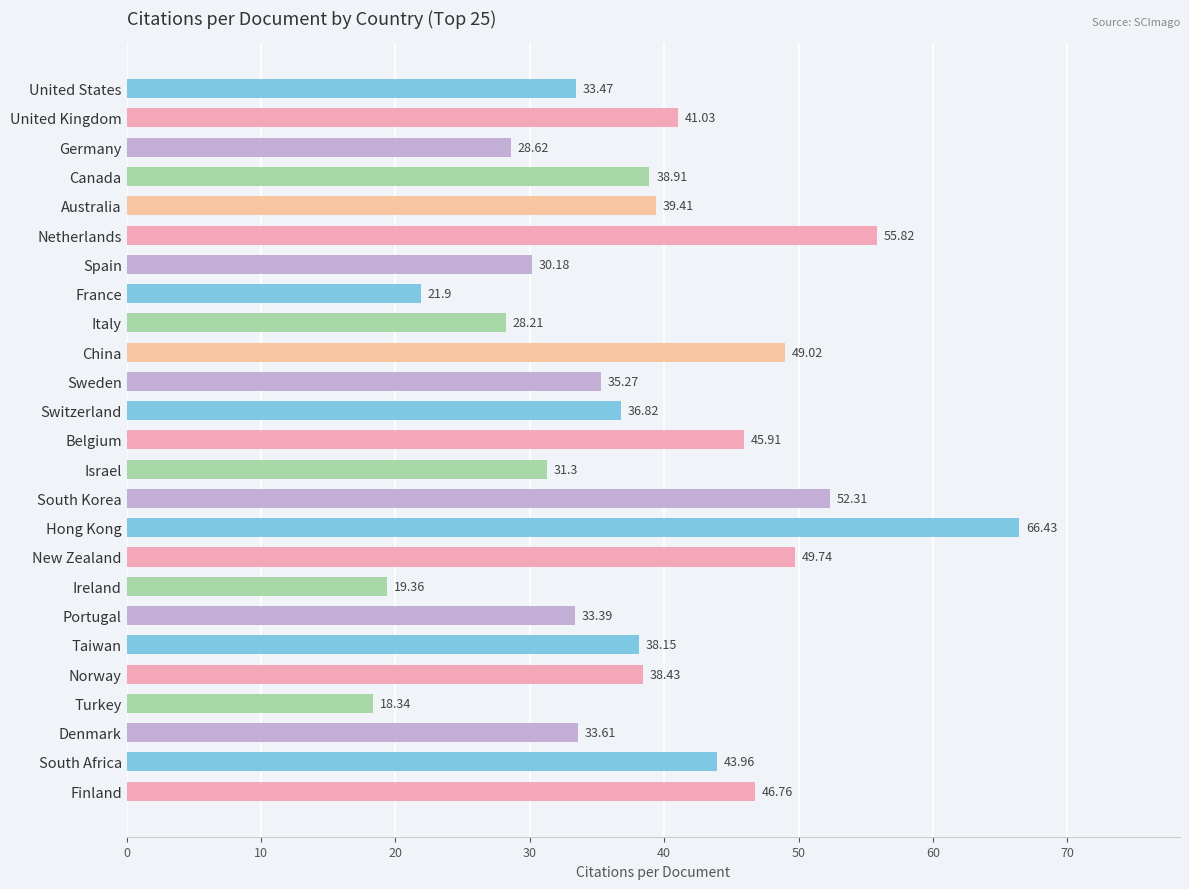

What is the sum of all values?

956.4